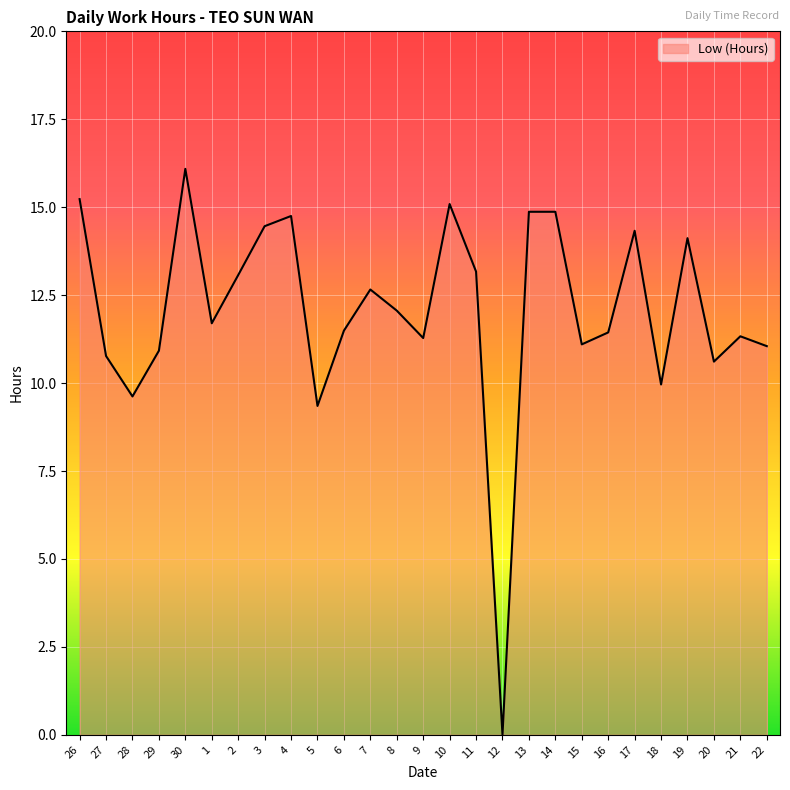

How many interior local peaks (higher than both neighbors) does the data have?

7